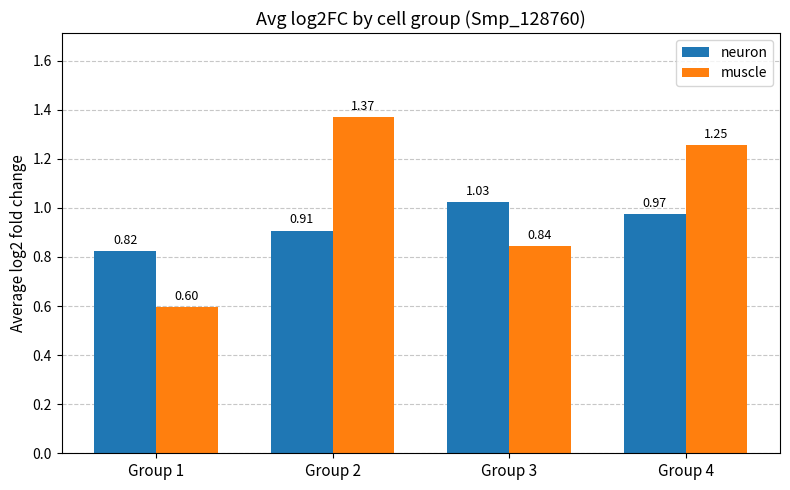

Which series has the largest range (max minus min)?

muscle